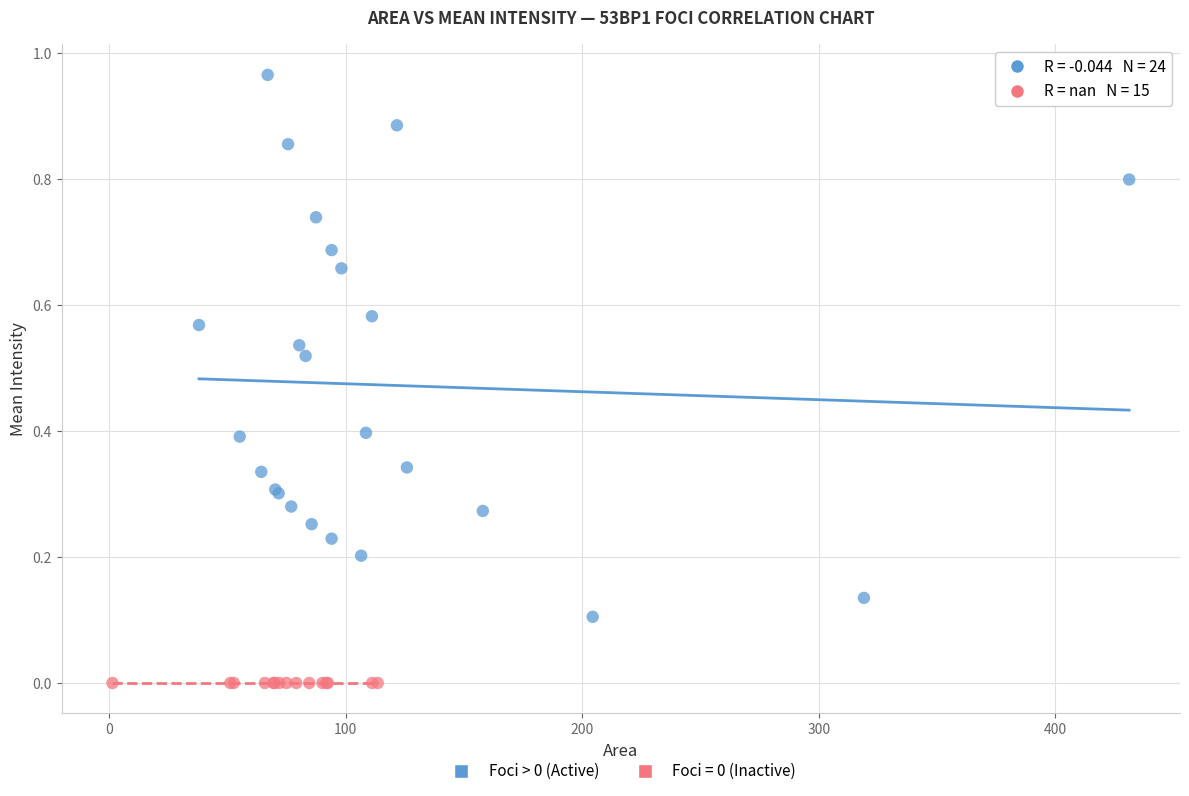

Which series reaches the maximum Y coordinate?

Foci > 0 (Active)